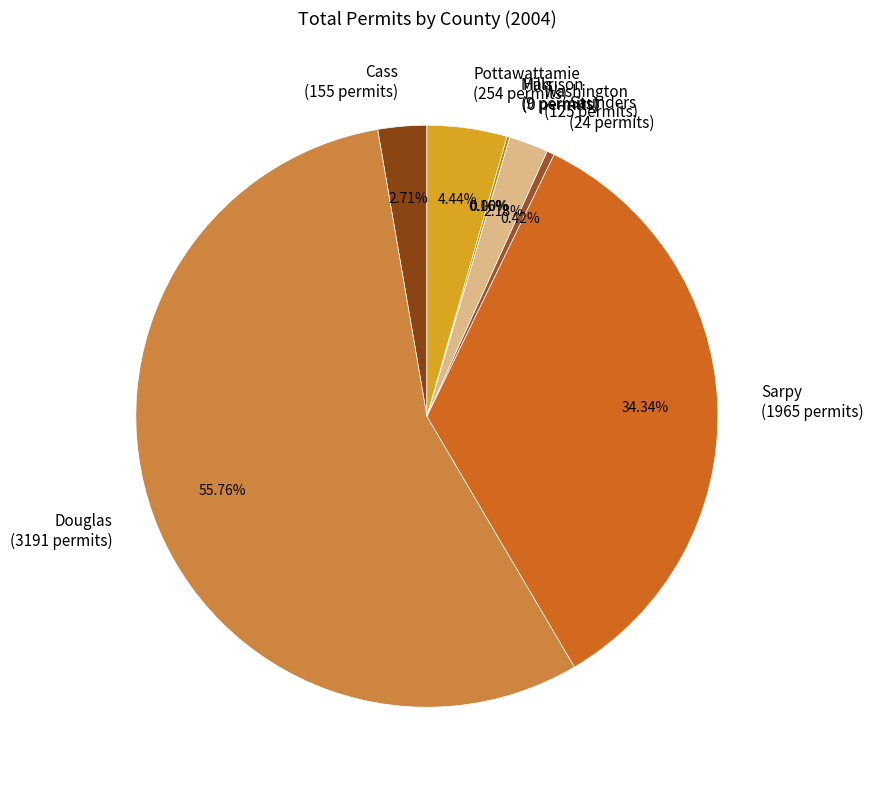

Does Washington represent more than half of the total?

No